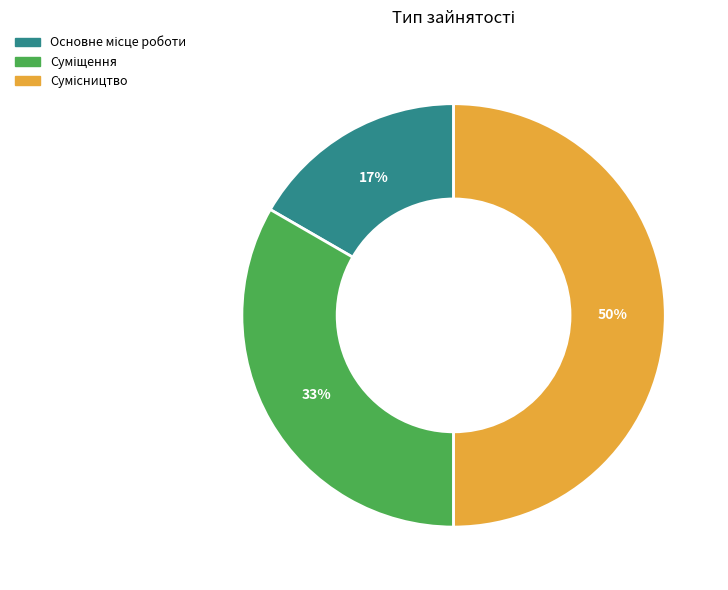

To the nearest percent, what is the average slice percentage?

33%